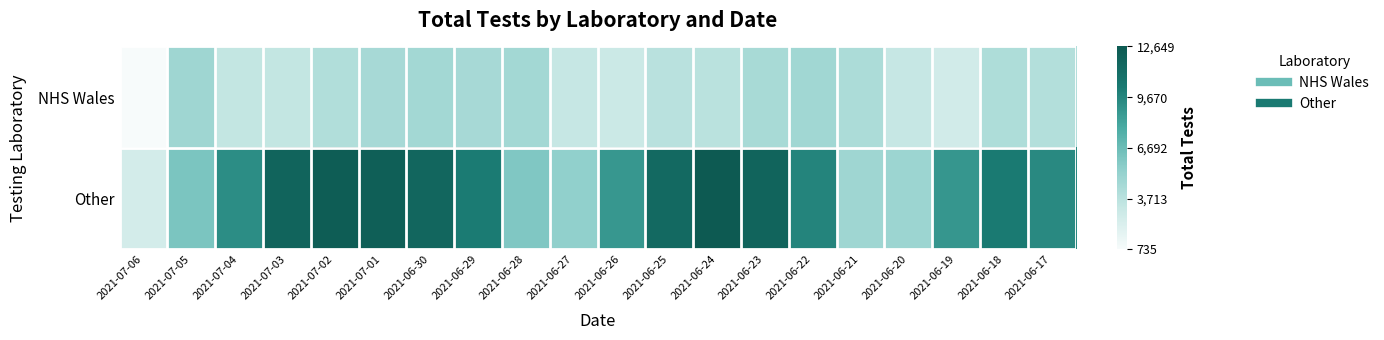

Reading right to left, list all the values displayed in this chart.

NHS Wales: 2021-06-17=0.3	2021-06-18=0.3	2021-06-19=0.2	2021-06-20=0.2	2021-06-21=0.3	2021-06-22=0.3	2021-06-23=0.3	2021-06-24=0.2	2021-06-25=0.3	2021-06-26=0.2	2021-06-27=0.2	2021-06-28=0.3	2021-06-29=0.3	2021-06-30=0.3	2021-07-01=0.3	2021-07-02=0.3	2021-07-03=0.2	2021-07-04=0.2	2021-07-05=0.3	2021-07-06=0.0
Other: 2021-06-17=0.7	2021-06-18=0.8	2021-06-19=0.7	2021-06-20=0.3	2021-06-21=0.3	2021-06-22=0.8	2021-06-23=0.9	2021-06-24=1.0	2021-06-25=0.9	2021-06-26=0.7	2021-06-27=0.4	2021-06-28=0.4	2021-06-29=0.8	2021-06-30=0.9	2021-07-01=1.0	2021-07-02=1.0	2021-07-03=0.9	2021-07-04=0.7	2021-07-05=0.5	2021-07-06=0.2